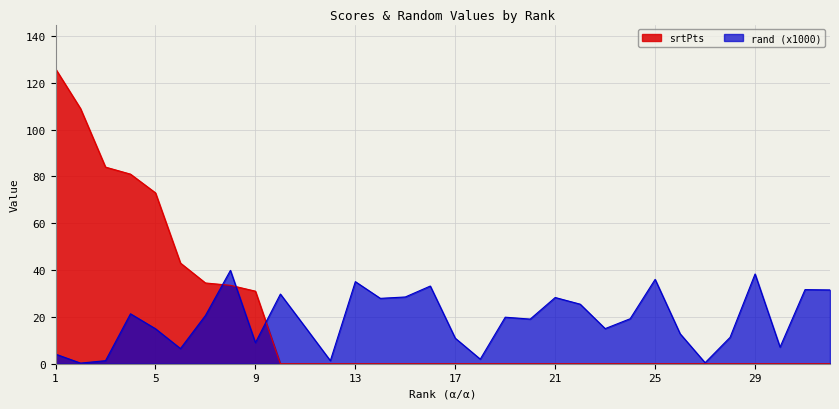

List the labels in order of srtPts value, largest first.

1, 2, 3, 4, 5, 6, 7, 8, 9, 10, 11, 12, 13, 14, 15, 16, 17, 18, 19, 20, 21, 22, 23, 24, 25, 26, 27, 28, 29, 30, 31, 32